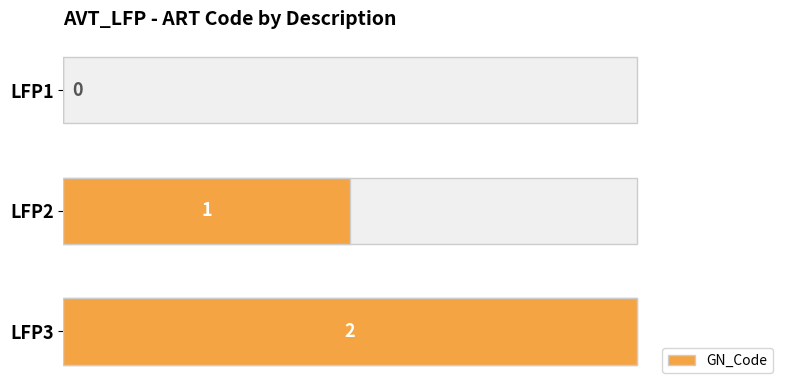

Between LFP1 and LFP2, which is larger?

LFP2